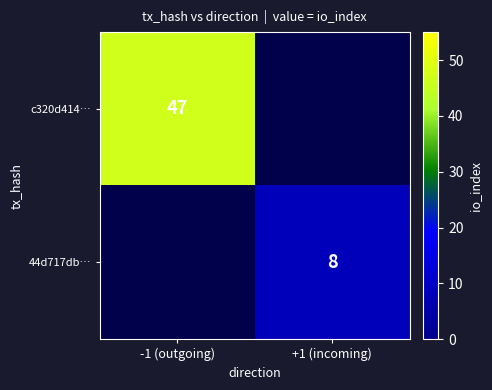

Is it true that c320d414… equals 47 at -1 (outgoing)?

True